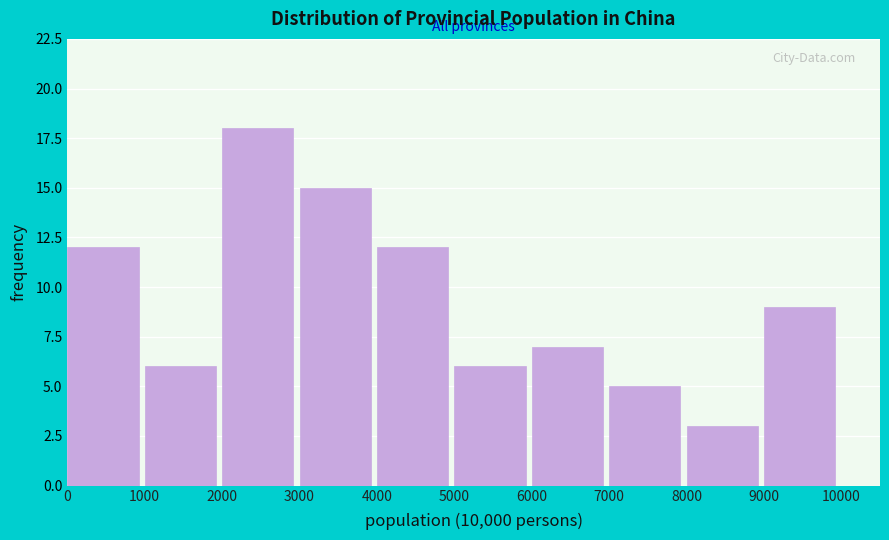

What is the height of the bar covering 4000 to 5000 on the x-axis? The values are not printed on the chart, so give them approximately, as read against the axis.

12